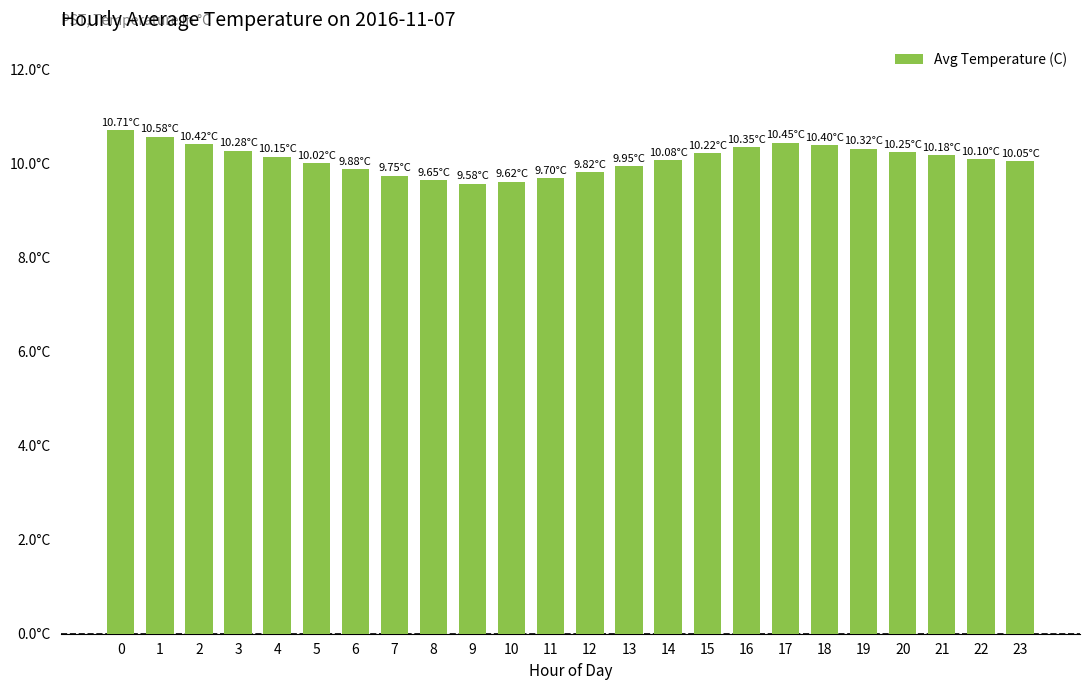

At which label is the value closest to 10?

5